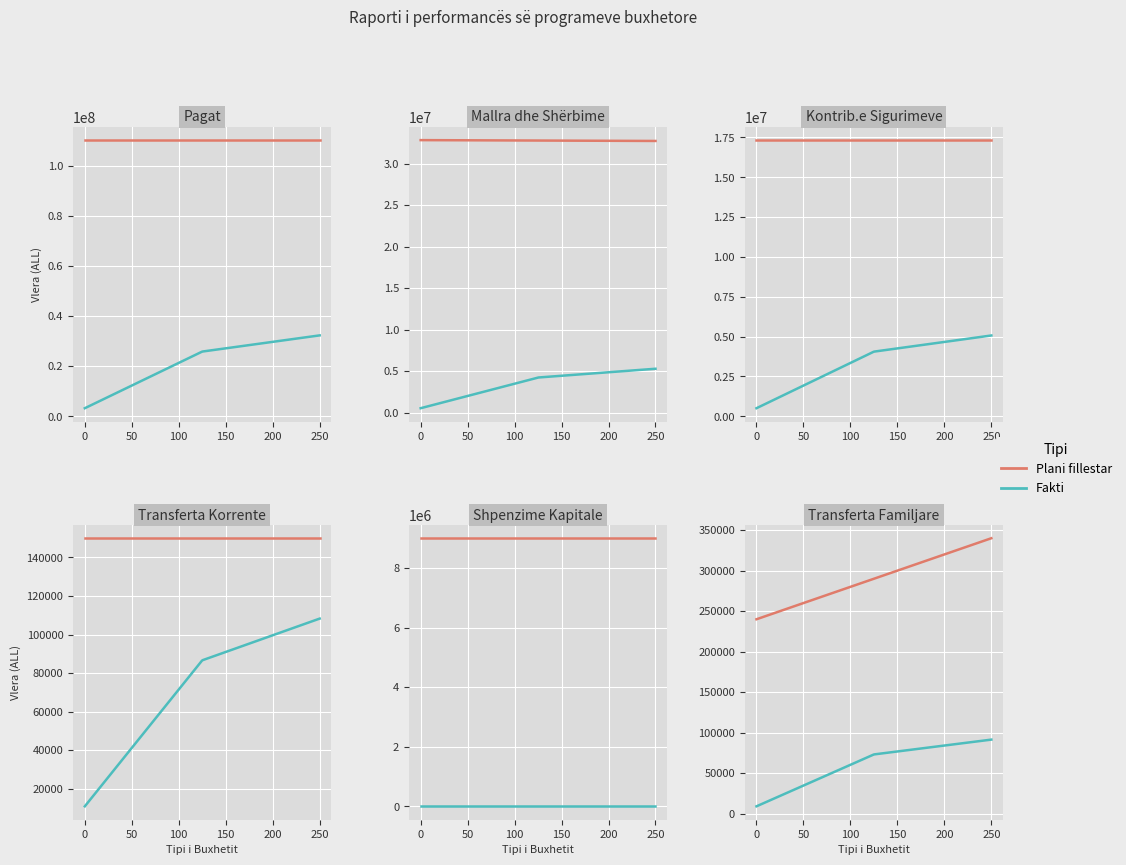

How many data points in Transferta per Buxhetet Familjare are less than 240000?

1